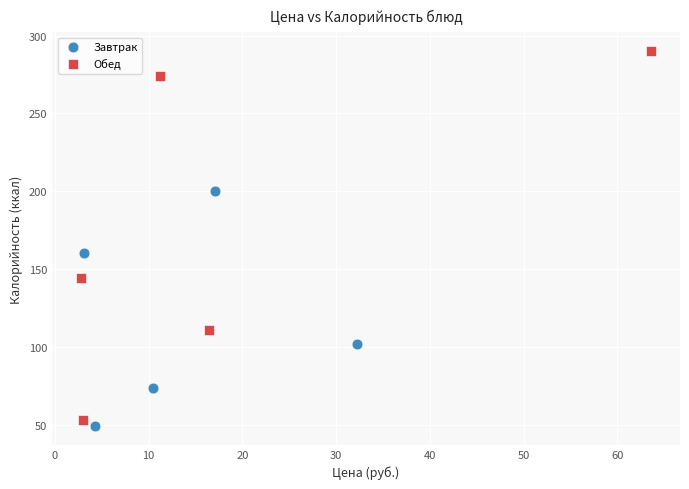

Which series has the largest Y range (max minus min)?

Обед